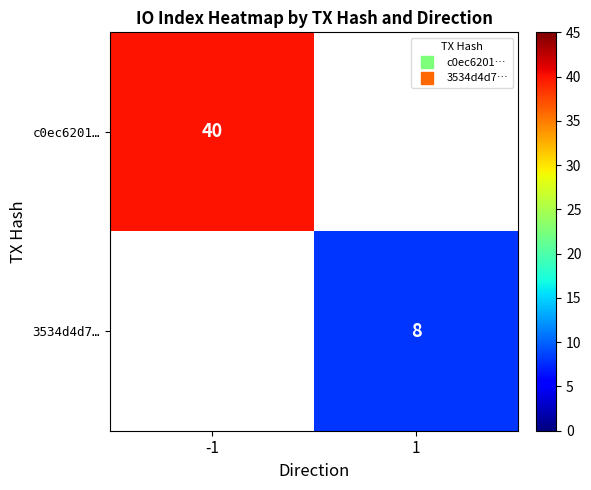

What is the maximum value for c0ec6201…?

40.0